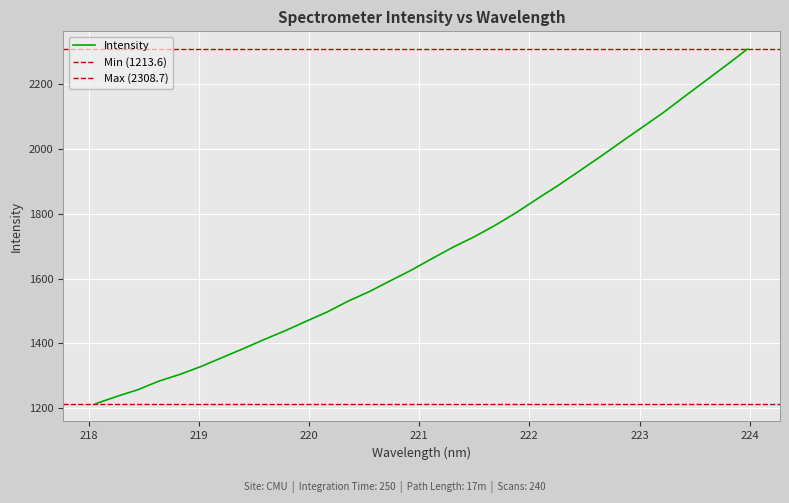

The chart shows a value of 3000.9 at 221.8812. True or false?

False